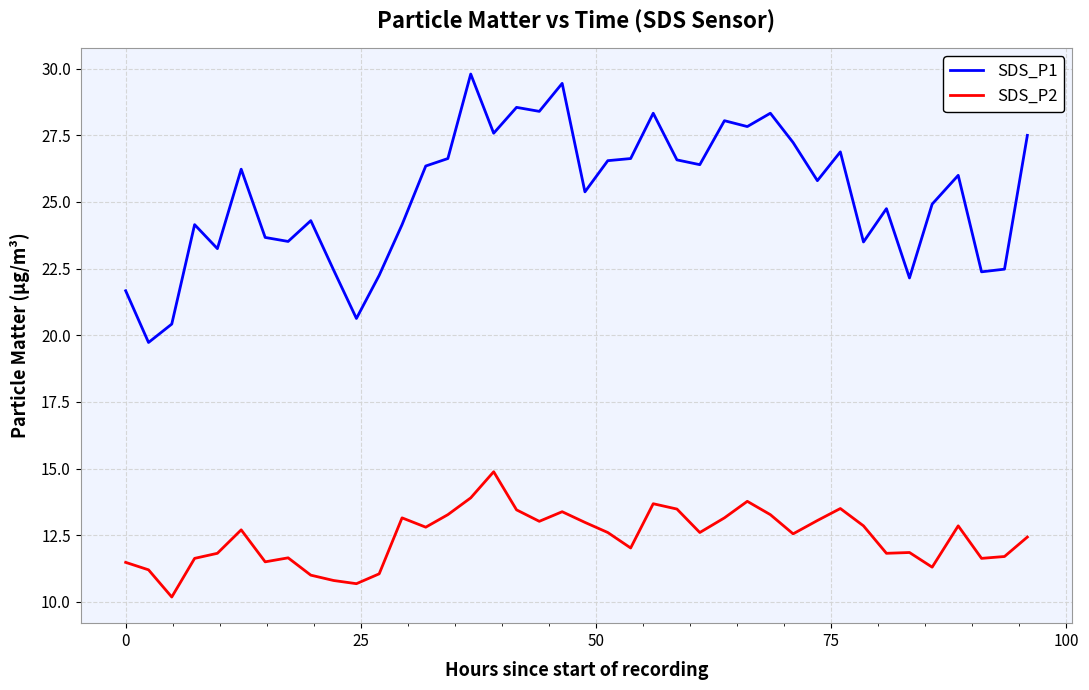

What is the difference between the maximum and minimum values in the SDS_P1 series?

10.1